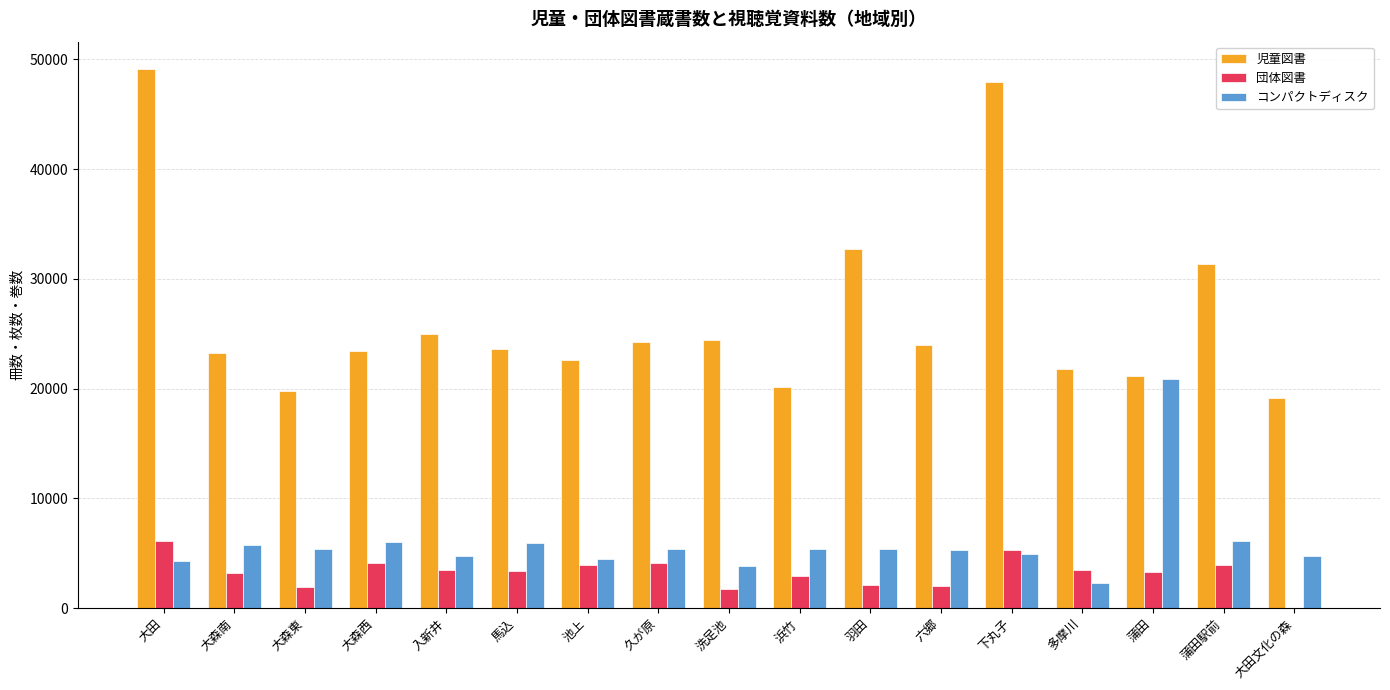

True or false: コンパクトディスク has a value of 9171 at 久が原.

False